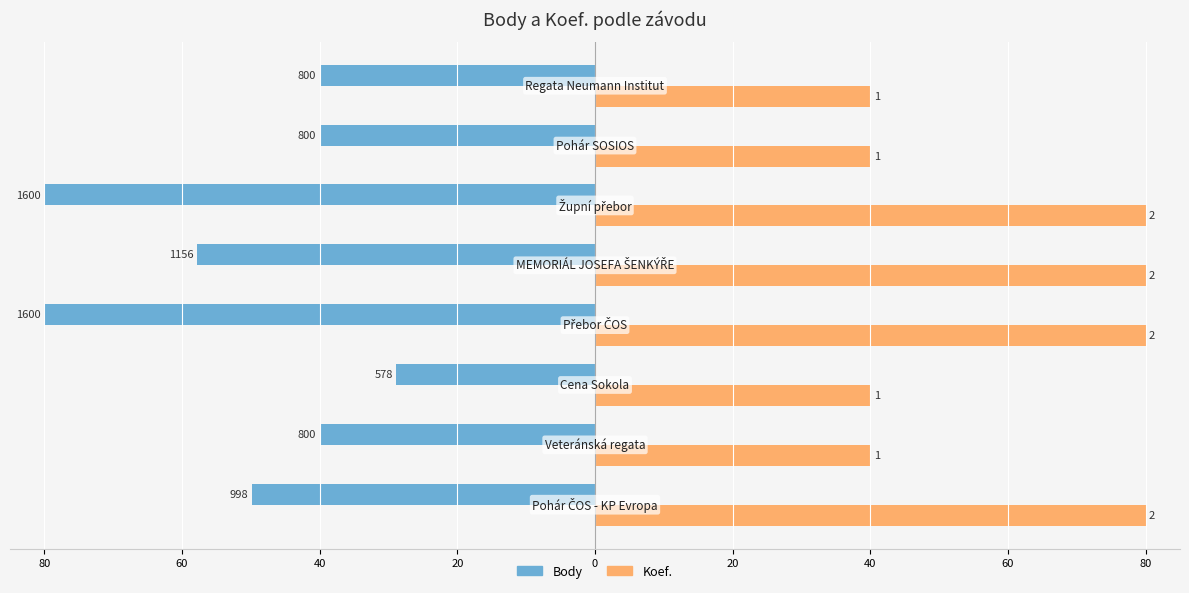

What is the sum of all Body values?

-416.6